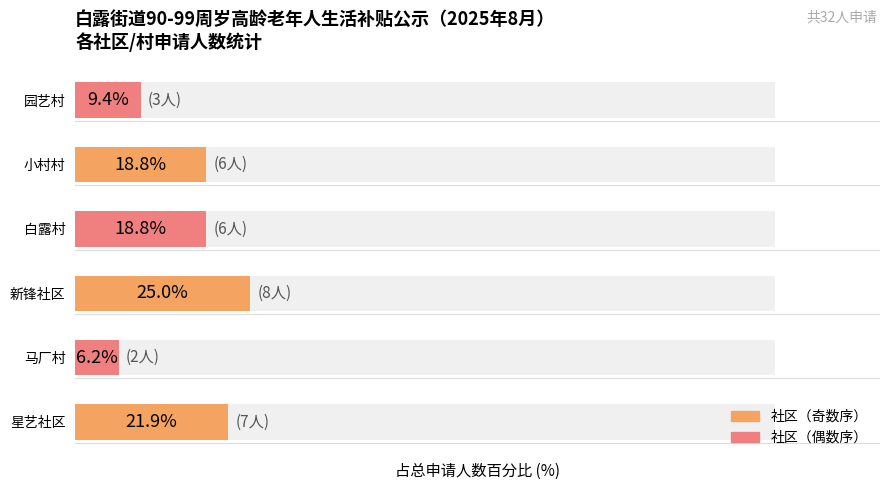

True or false: the data shows 4 at 白露村.

False